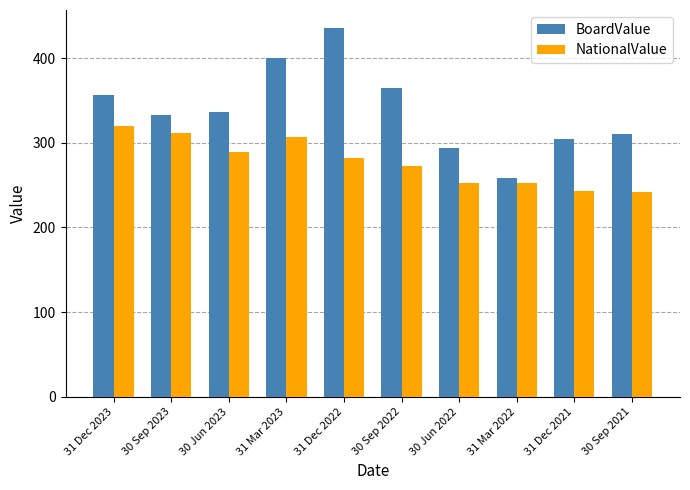

The value of BoardValue at 30 Jun 2022 is 116. True or false?

False